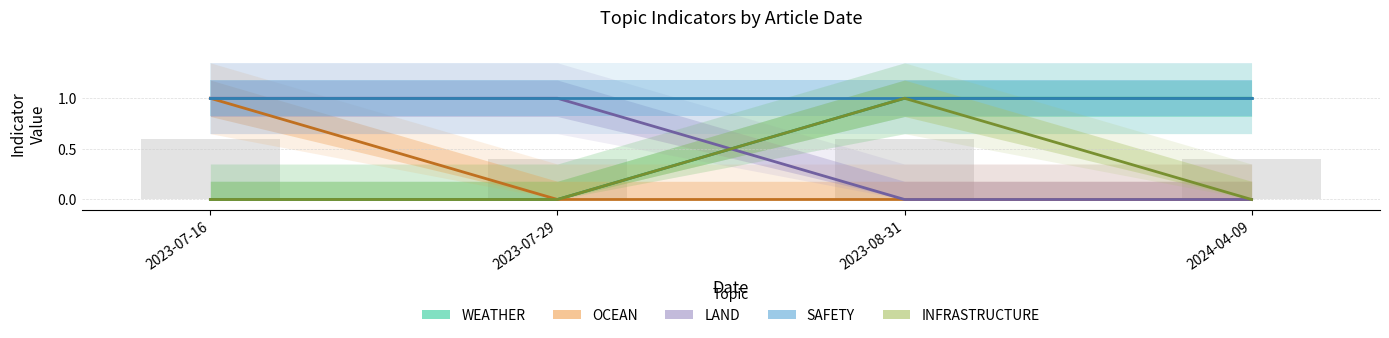

What is the spread (max minus min) of values at 2023-07-29?

1